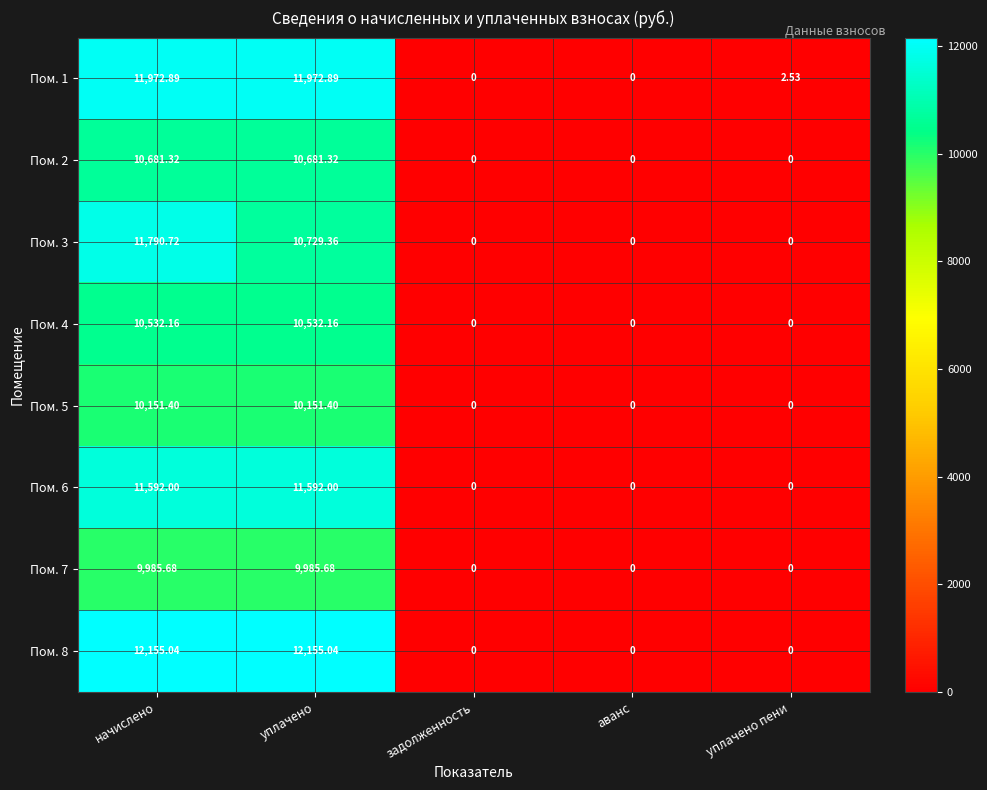

At which category is the sum across all series the highest?

начислено